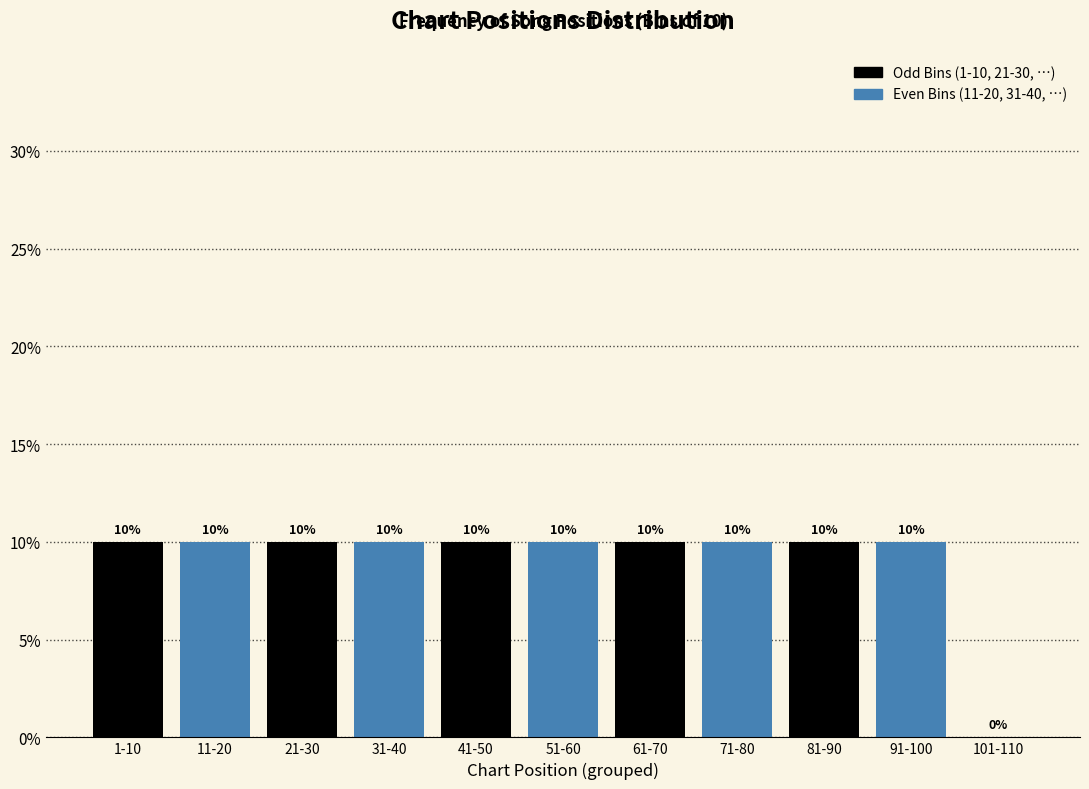

Reading left to right, transcribe all the data shown in this chart.

1-10=10	11-20=10	21-30=10	31-40=10	41-50=10	51-60=10	61-70=10	71-80=10	81-90=10	91-100=10	101-110=0